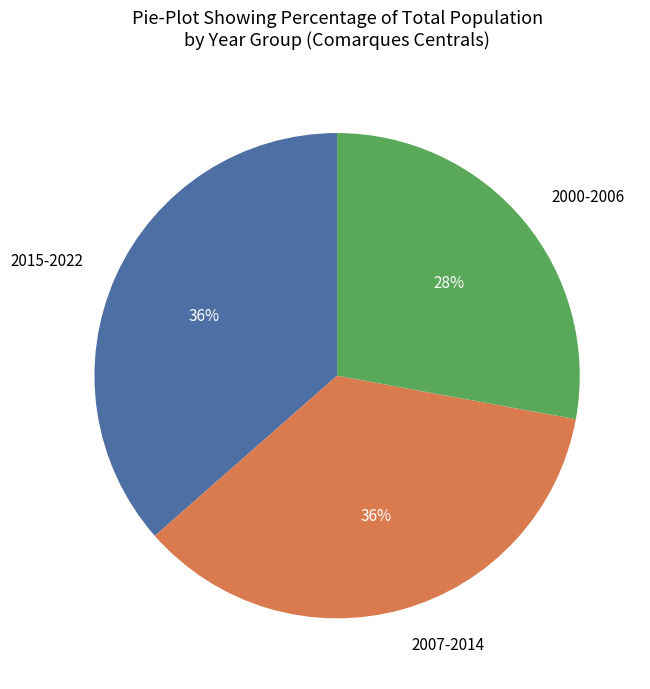

Is the sum of 2000-2006 and 2015-2022 greater than half?

Yes